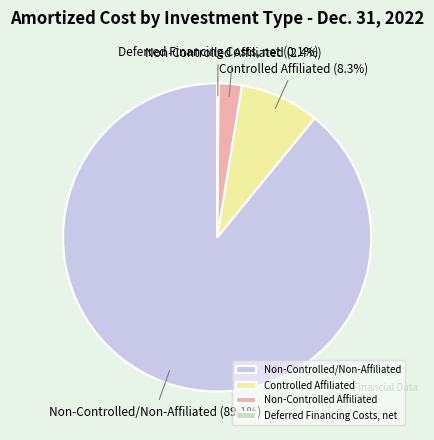

Which category accounts for the majority?

Non-Controlled/Non-Affiliated